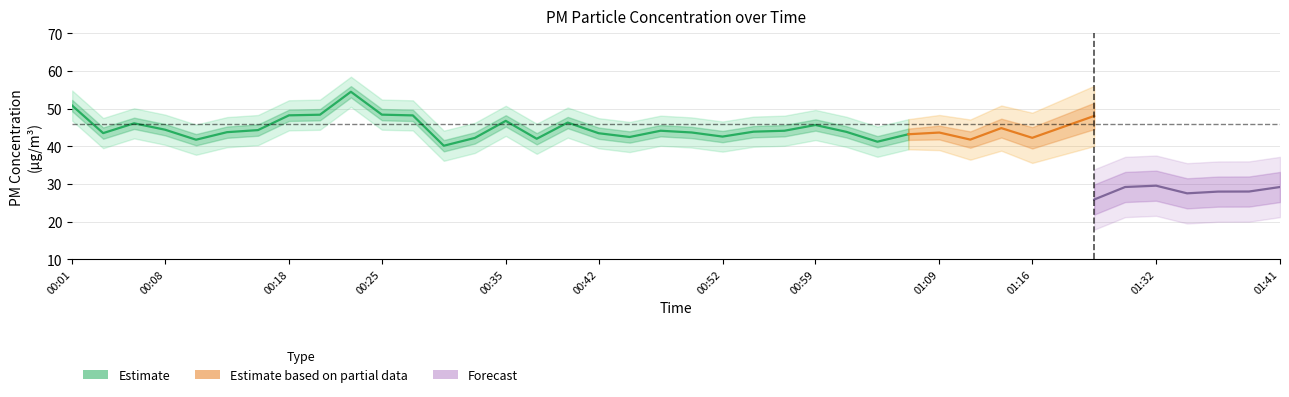

True or false: P1 and P2 intersect in this chart.

False